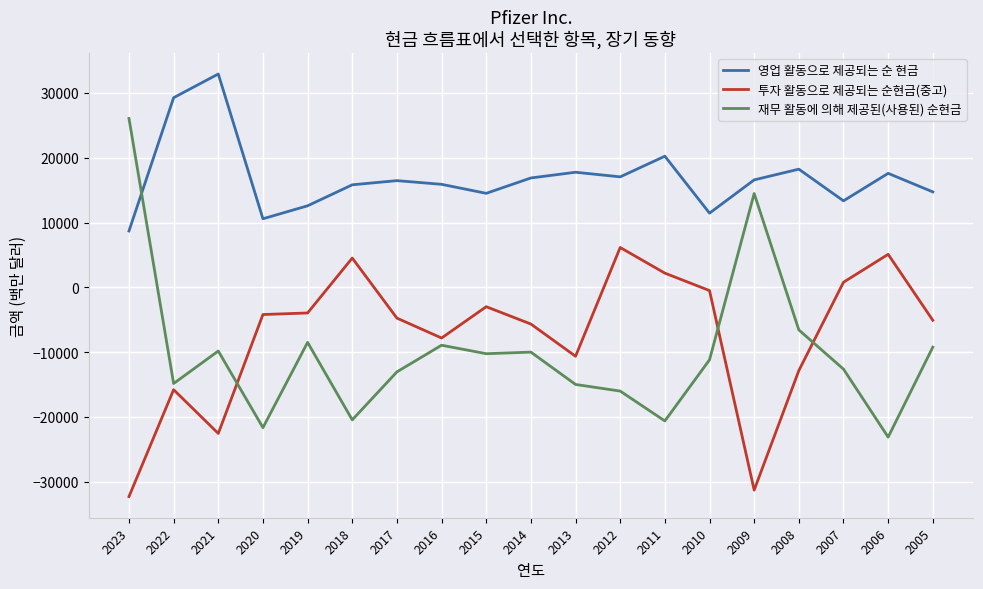

Count the number of categories in the chart.

19